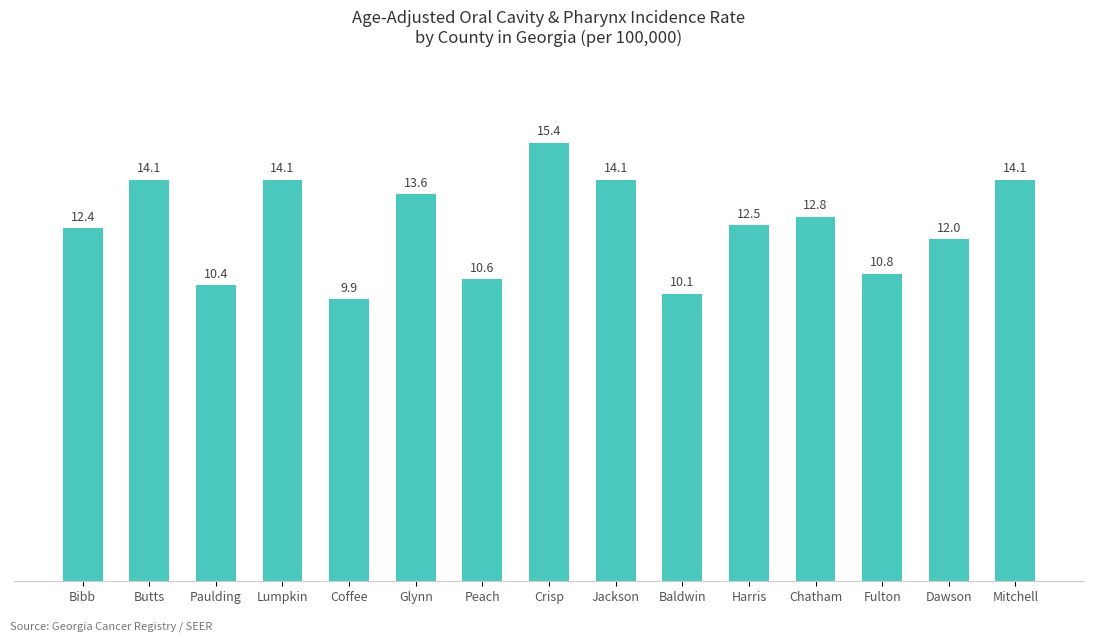

How many distinct data groups are displayed?

1